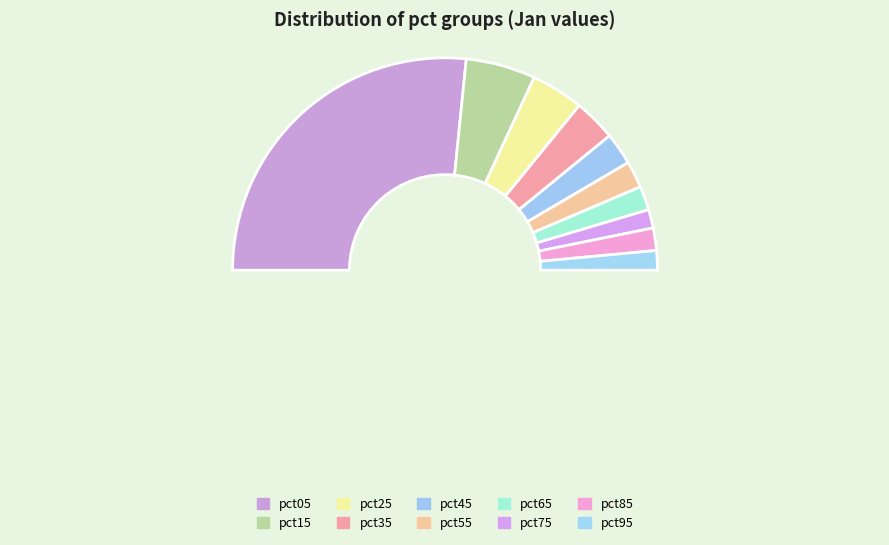

Does any single category account for the majority?

Yes